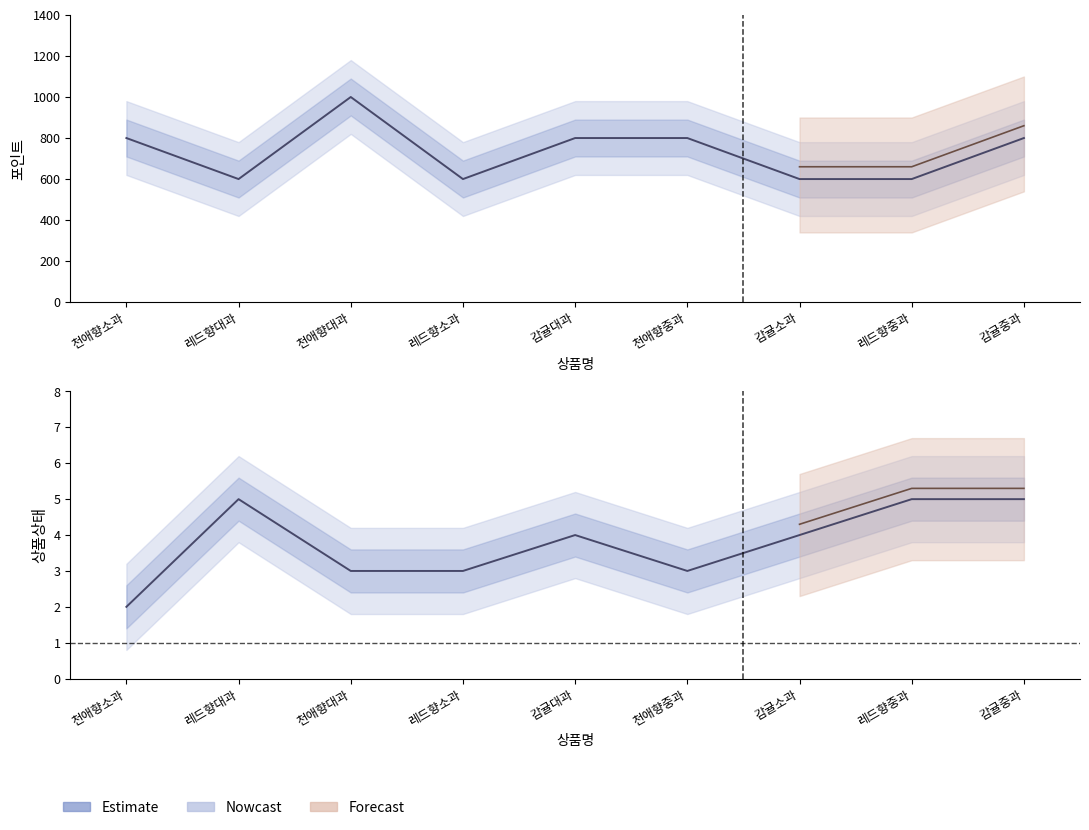

At 천애향중과, list the series in order from smallest to largest.

상품상태, 포인트_scaled